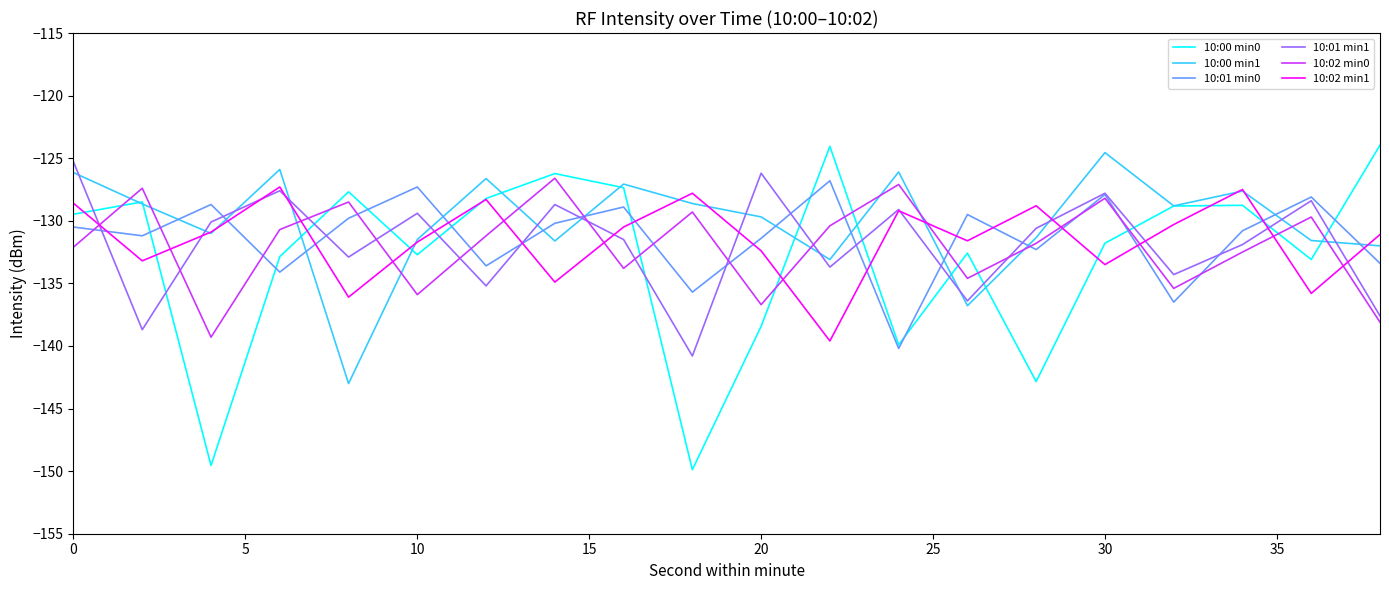

Which series ends up on top after the final intersection of 10:02 min0 and 10:02 min1?

10:02 min1